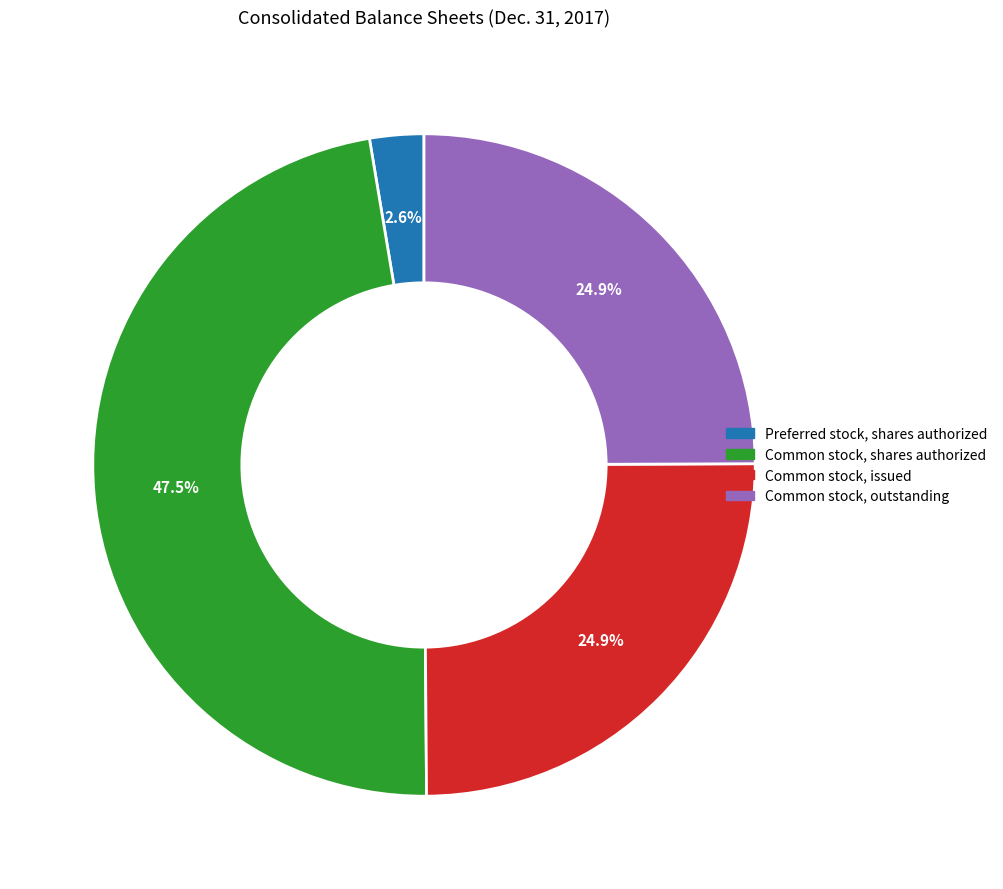

Does any single category account for the majority?

No